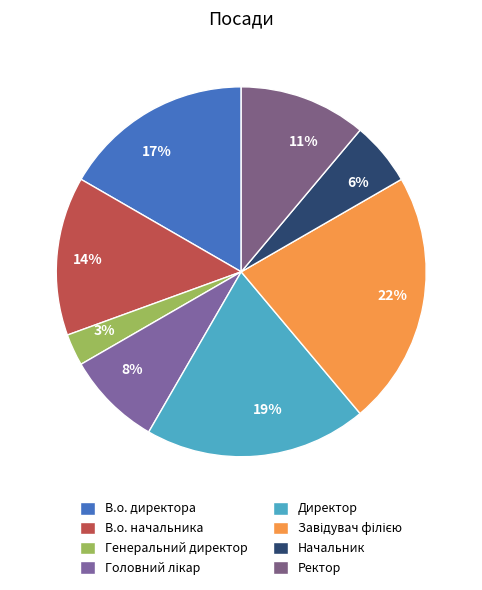

Which slice is the smallest?

Генеральний директор